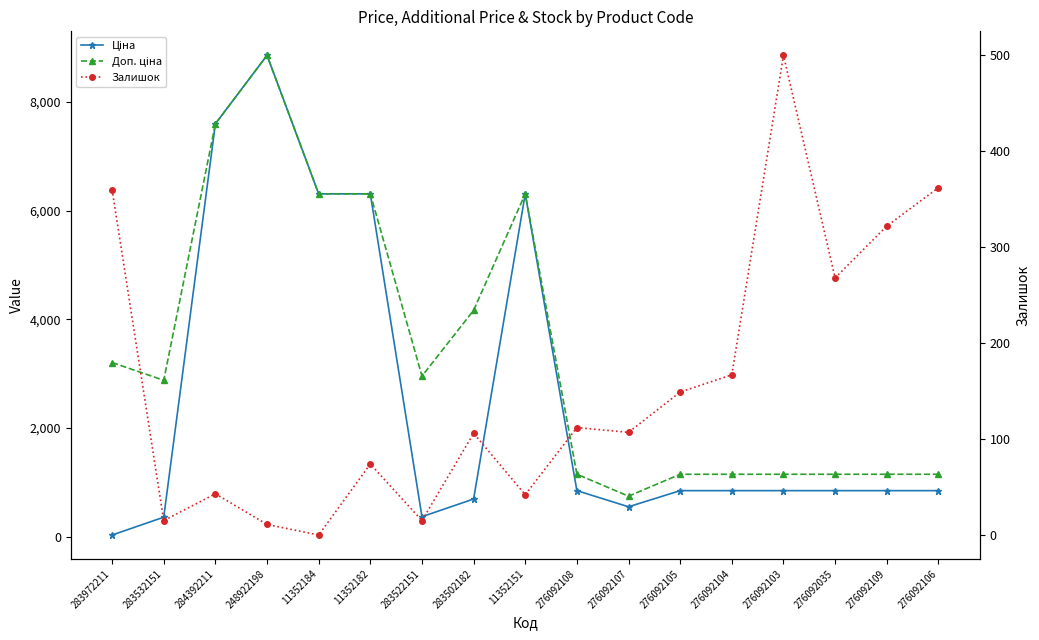

Rank the series at 276092106 from lowest to highest value.

Залишок, Ціна, Доп. ціна